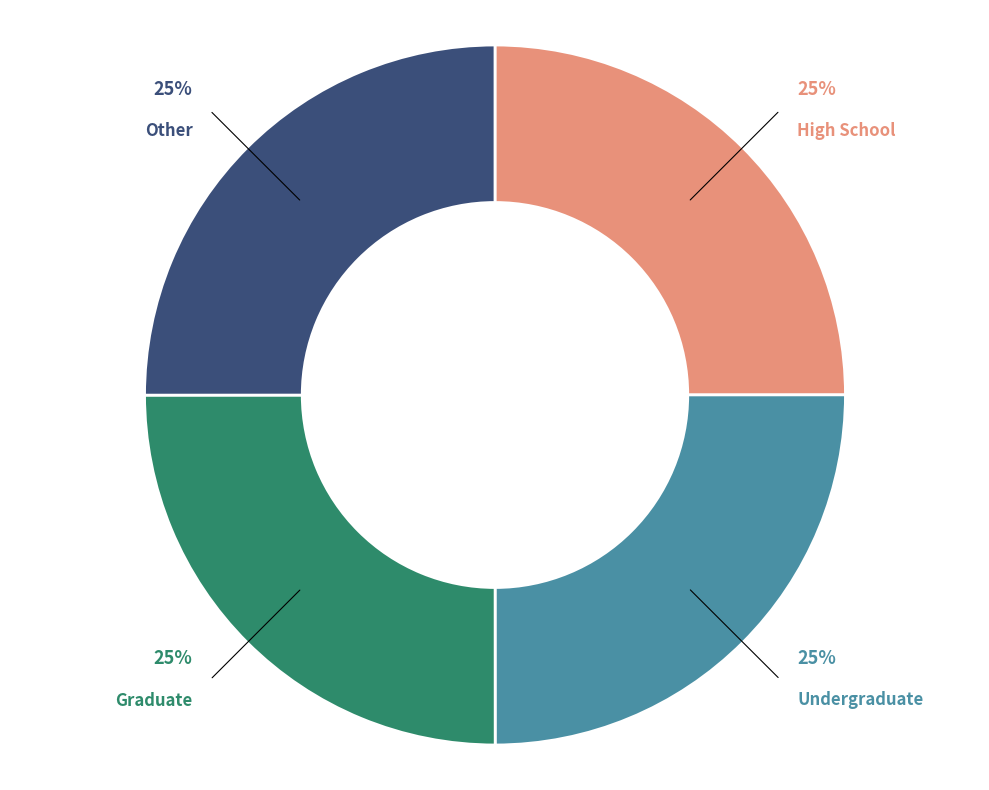

Does any single category account for the majority?

No